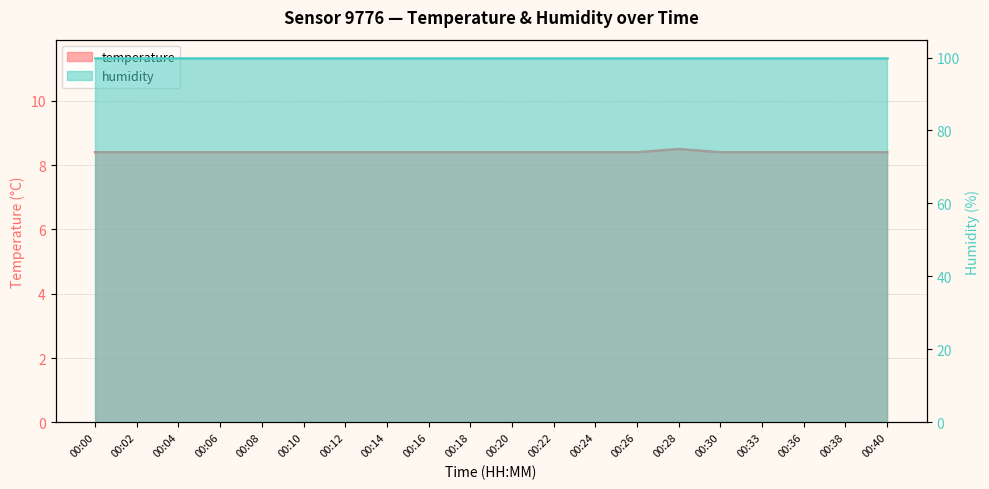

What is the value of the 5th point from the left?

8.4